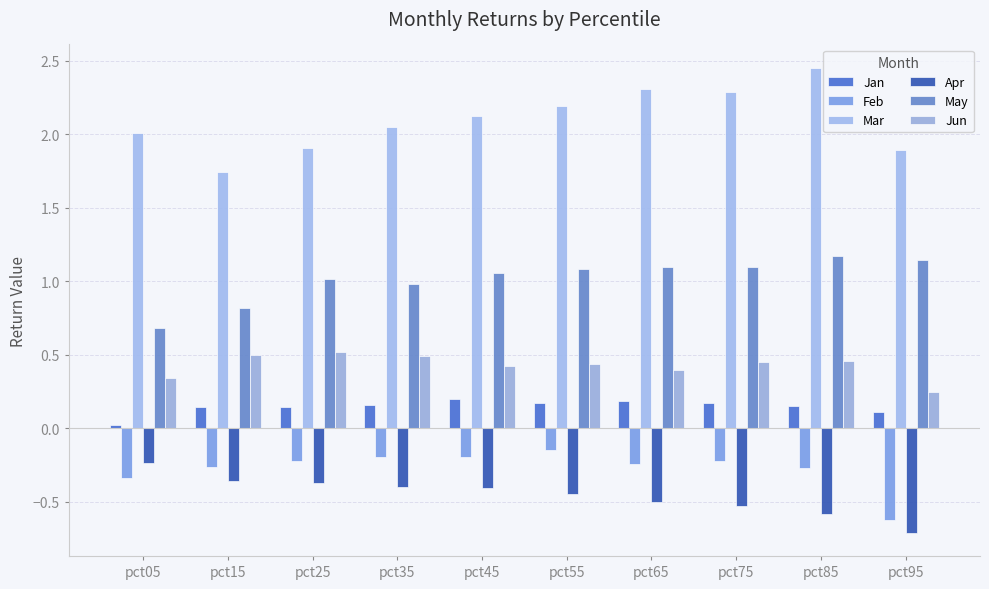

List the labels in order of Jan value, smallest first.

pct05, pct95, pct15, pct25, pct85, pct35, pct75, pct55, pct65, pct45